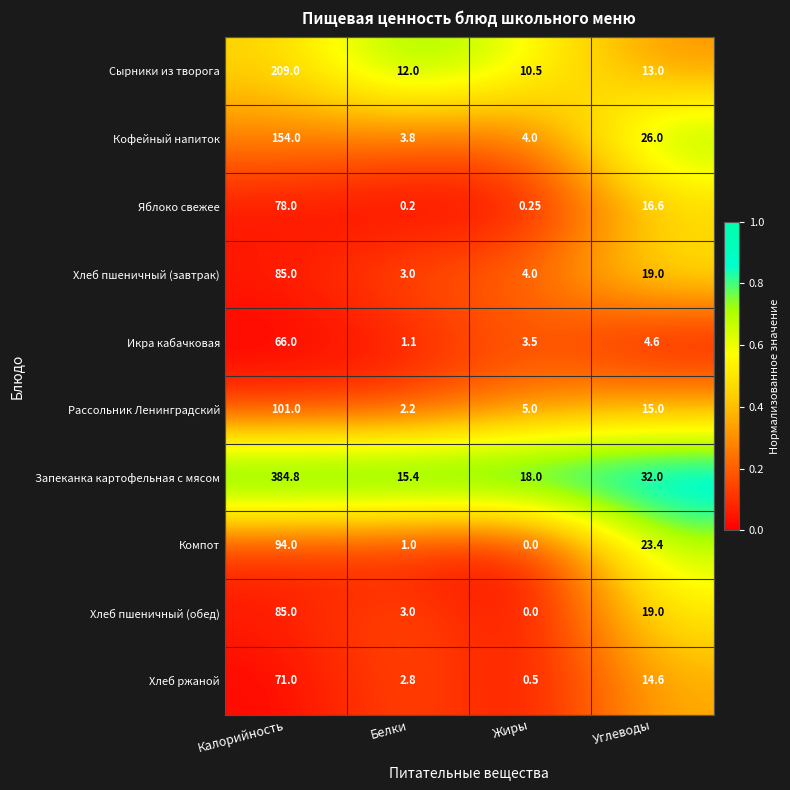

At how many categories does at least one series exceed 0?

4